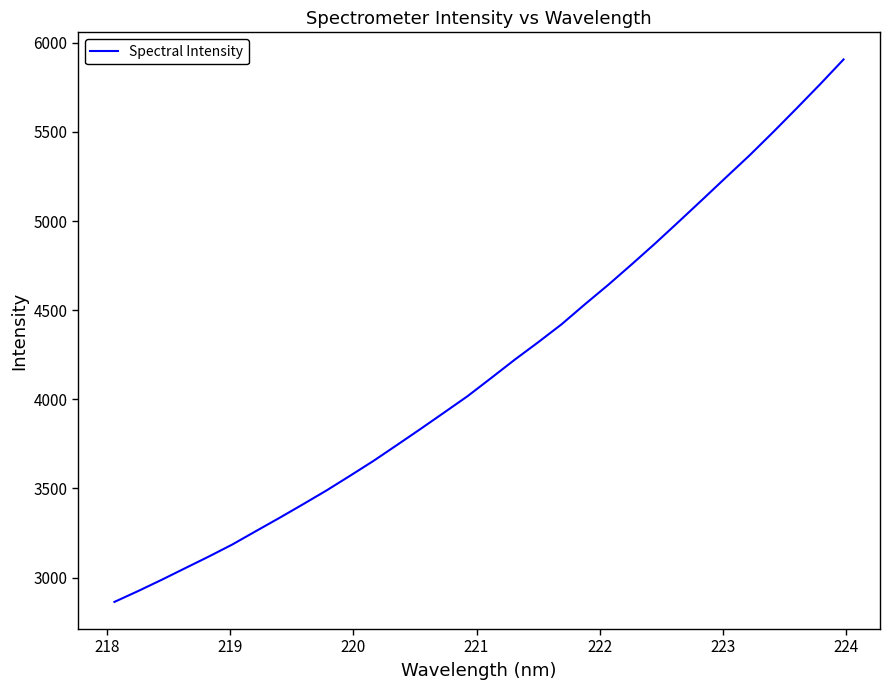

What is the greatest value displayed?

5906.6